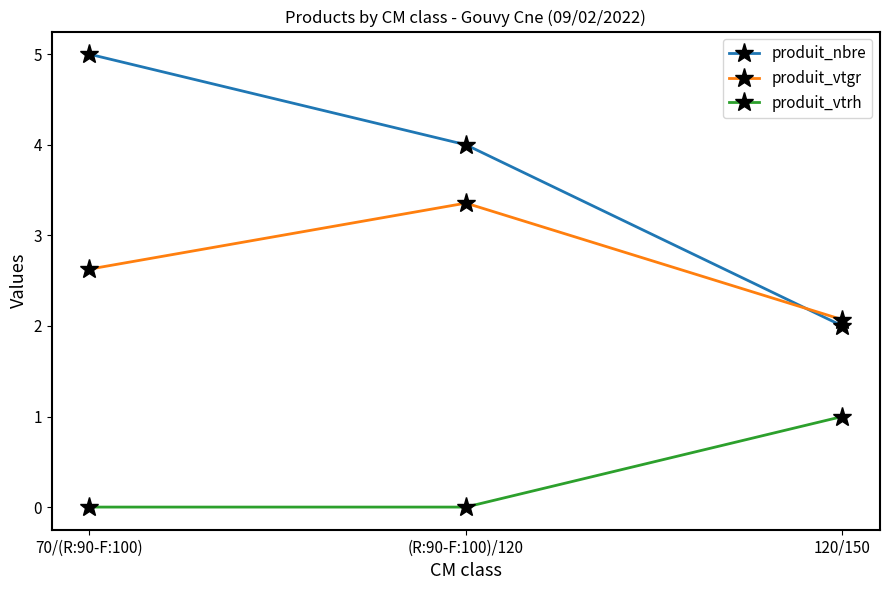

Reading left to right, what are all the values shown in this chart?

produit_nbre: 70/(R:90-F:100)=5.0	(R:90-F:100)/120=4.0	120/150=2.0
produit_vtgr: 70/(R:90-F:100)=2.6	(R:90-F:100)/120=3.4	120/150=2.1
produit_vtrh: 70/(R:90-F:100)=0.0	(R:90-F:100)/120=0.0	120/150=1.0